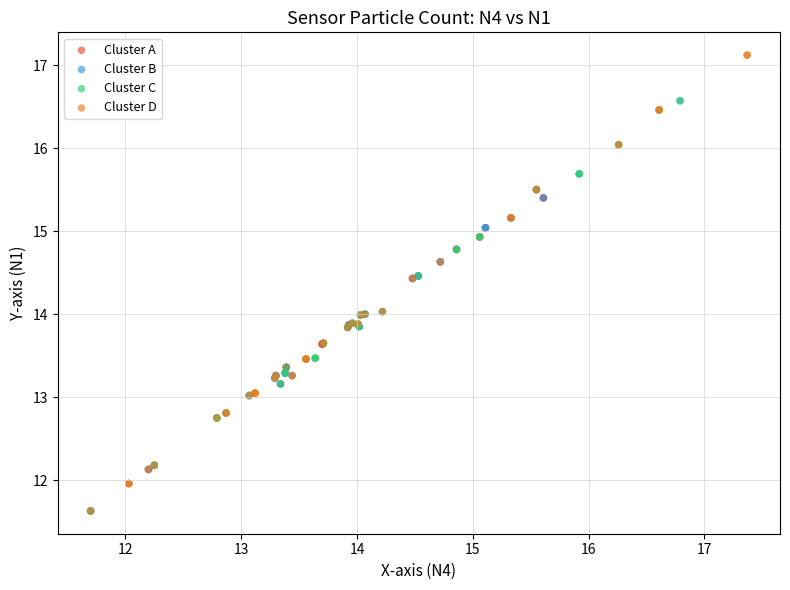

Which series reaches the maximum Y coordinate?

Cluster D